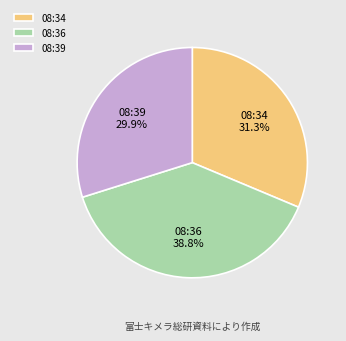

What portion of the pie excludes 08:36?

61.2%